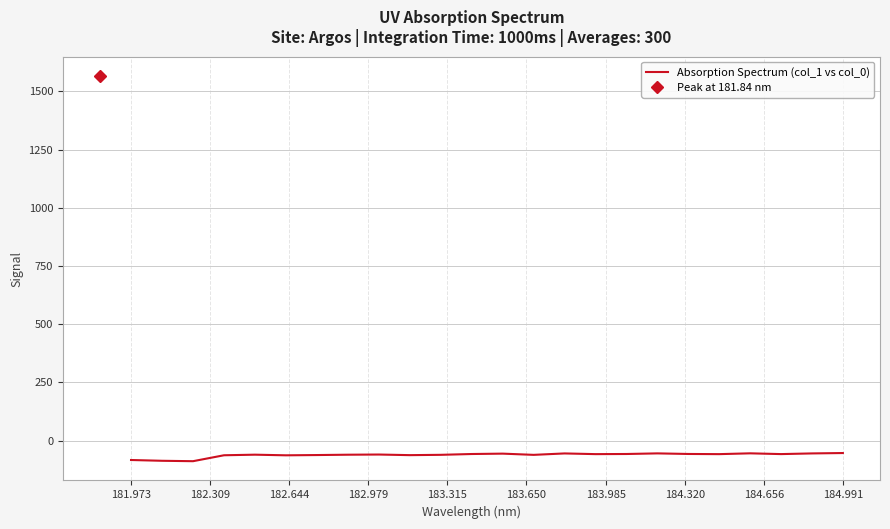

How many data points are less than -57?

18